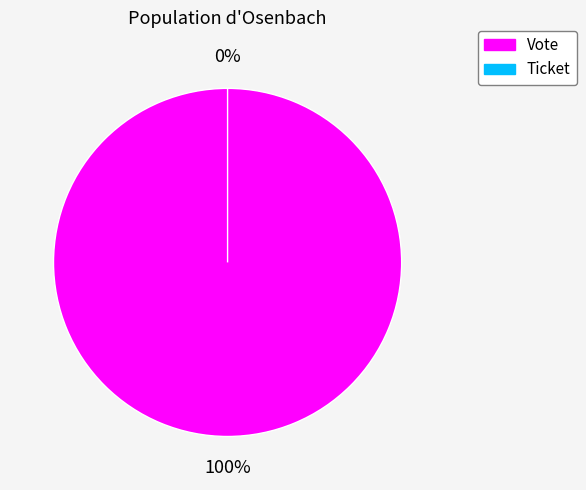

True or false: Ticket accounts for 10% of the total.

False